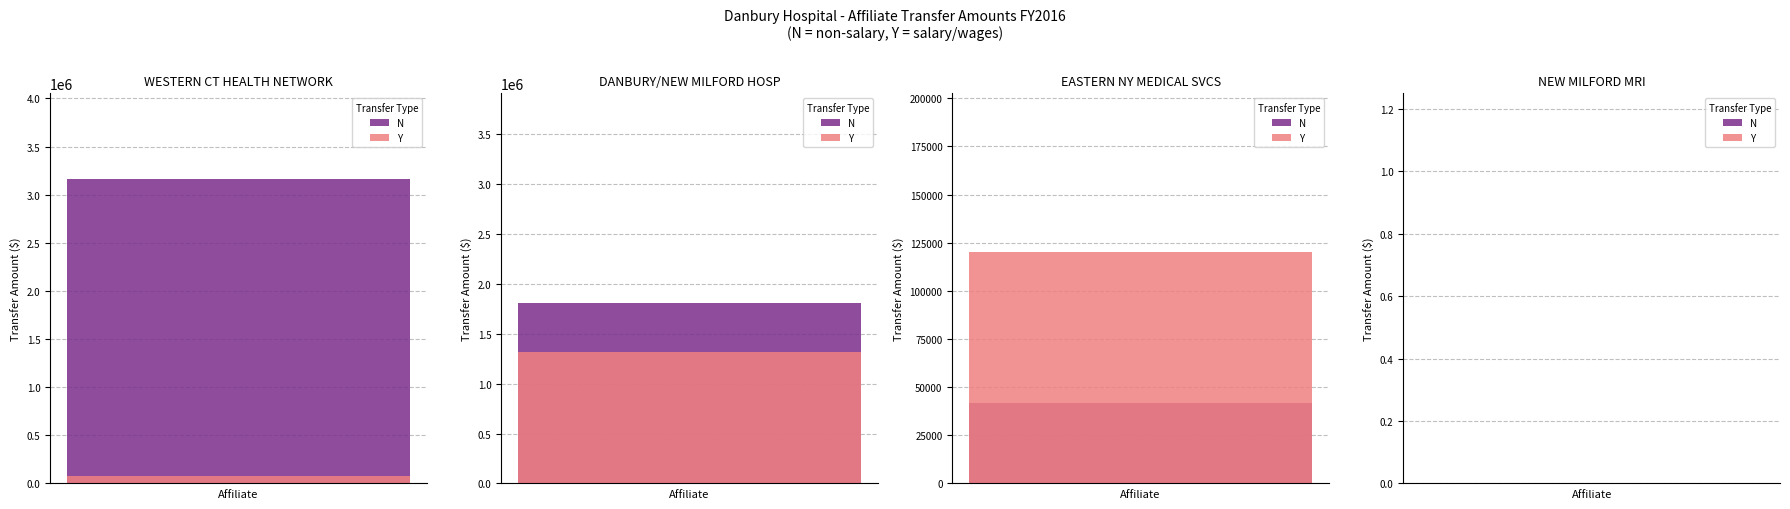

List the series in order of their overall mean, highest first.

N, Y